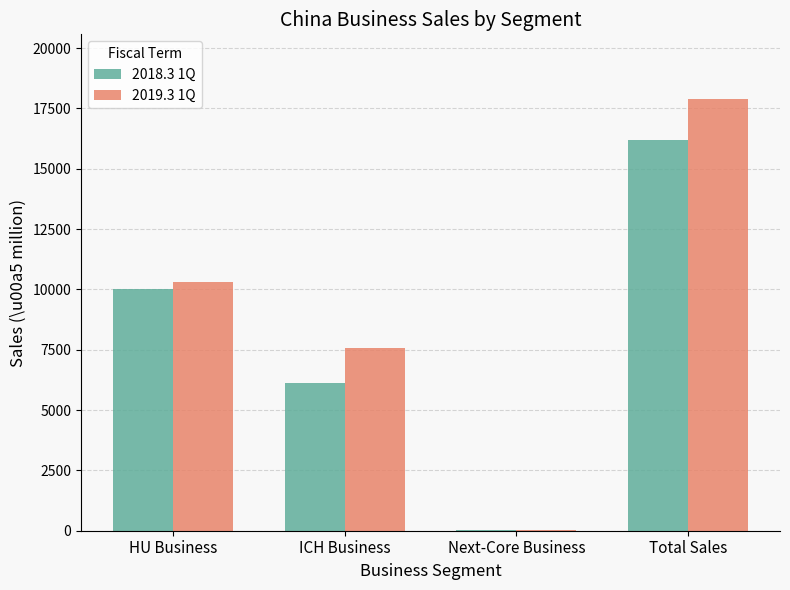

How many categories are shown in the chart?

4